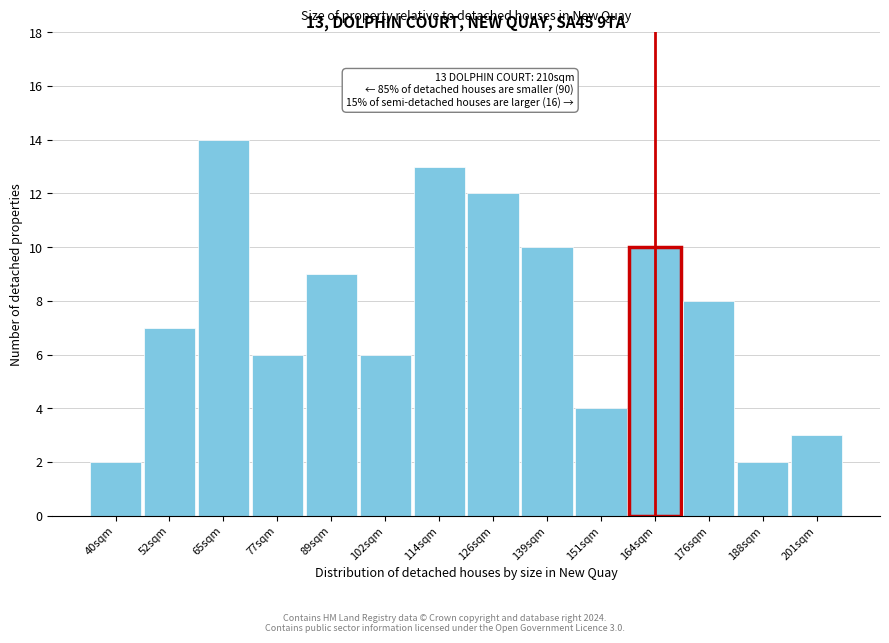

Reading left to right, what are all the values shown in this chart?

2	7	14	6	9	6	13	12	10	4	10	8	2	3